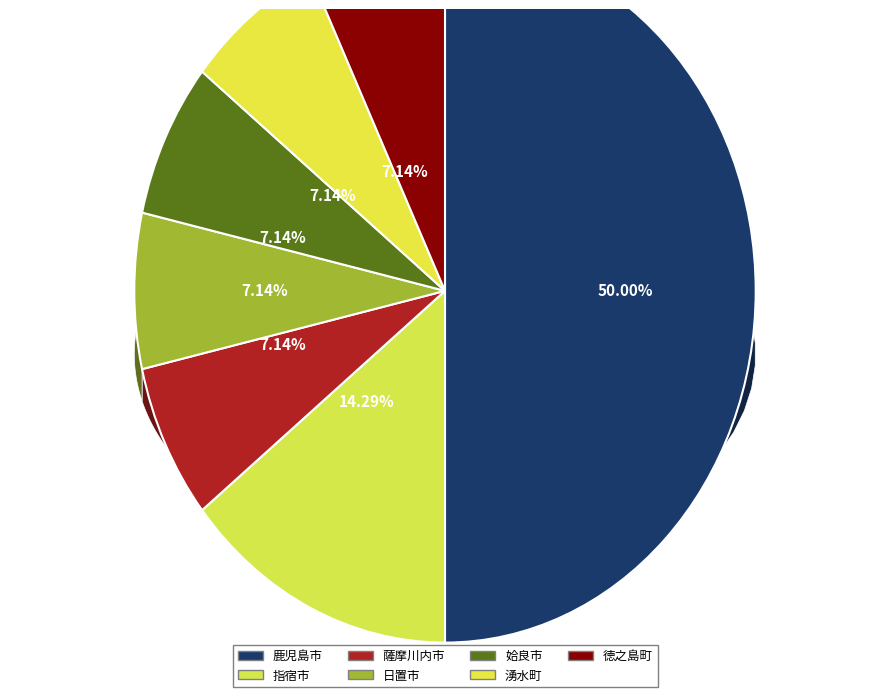

How much of the chart is everything except 徳之島町?

92.9%